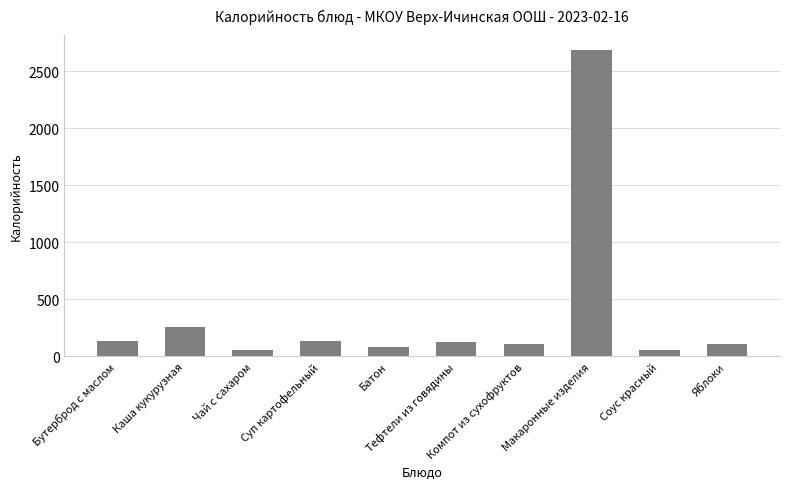

What is the value of the 9th bar from the left?

57